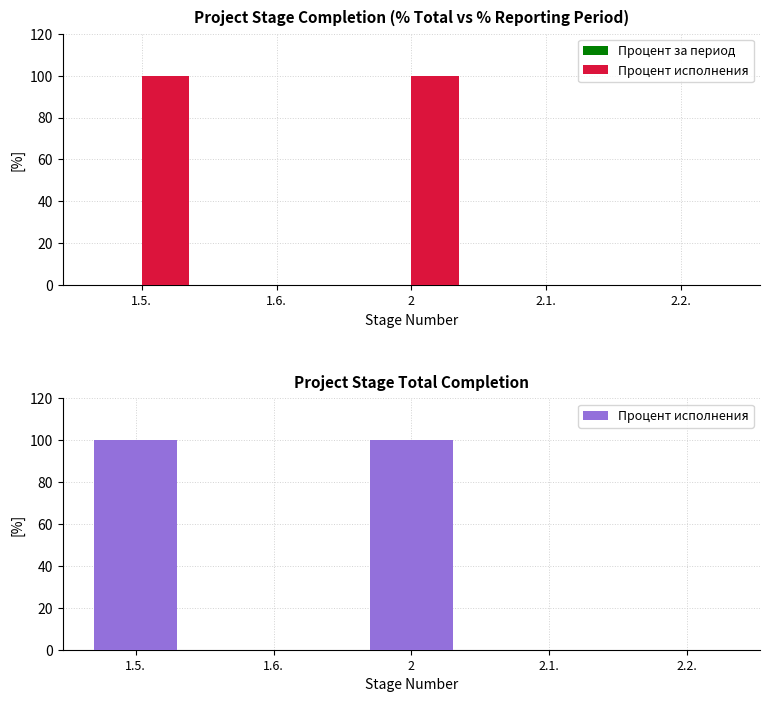

How many positive values does the Процент исполнения series have?

2